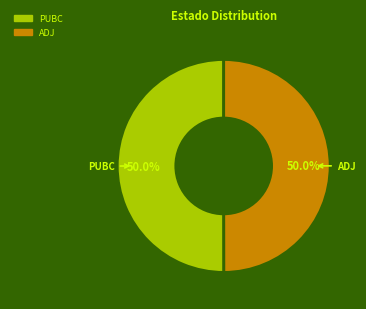

To the nearest percent, what percentage of the pie is ADJ?

50%